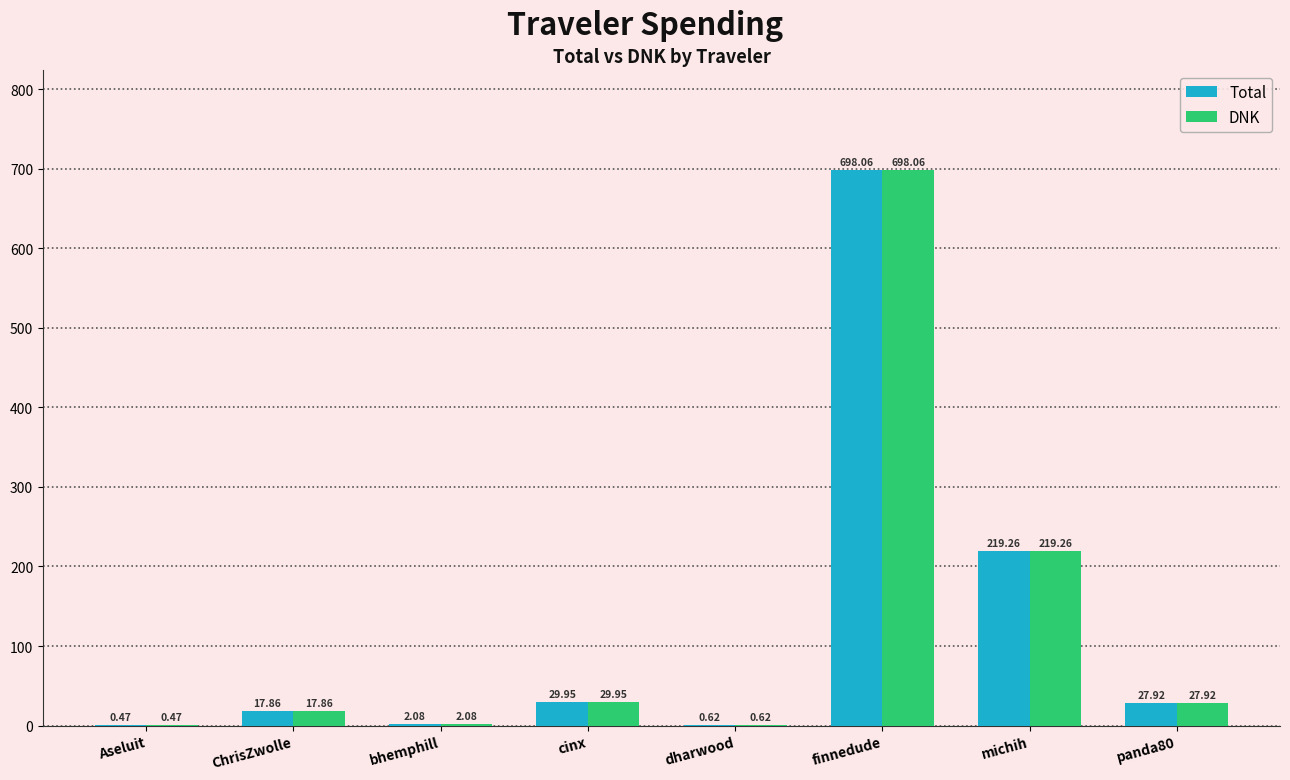

At which label is DNK closest to 349?

michih